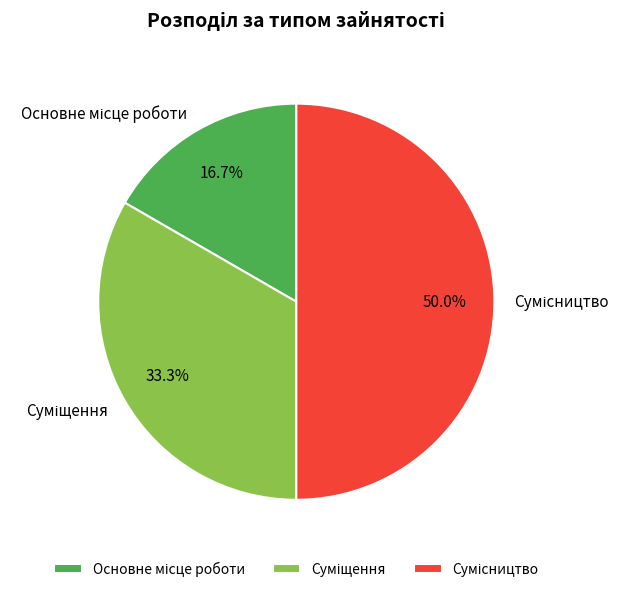

Does Основне місце роботи represent more than half of the total?

No